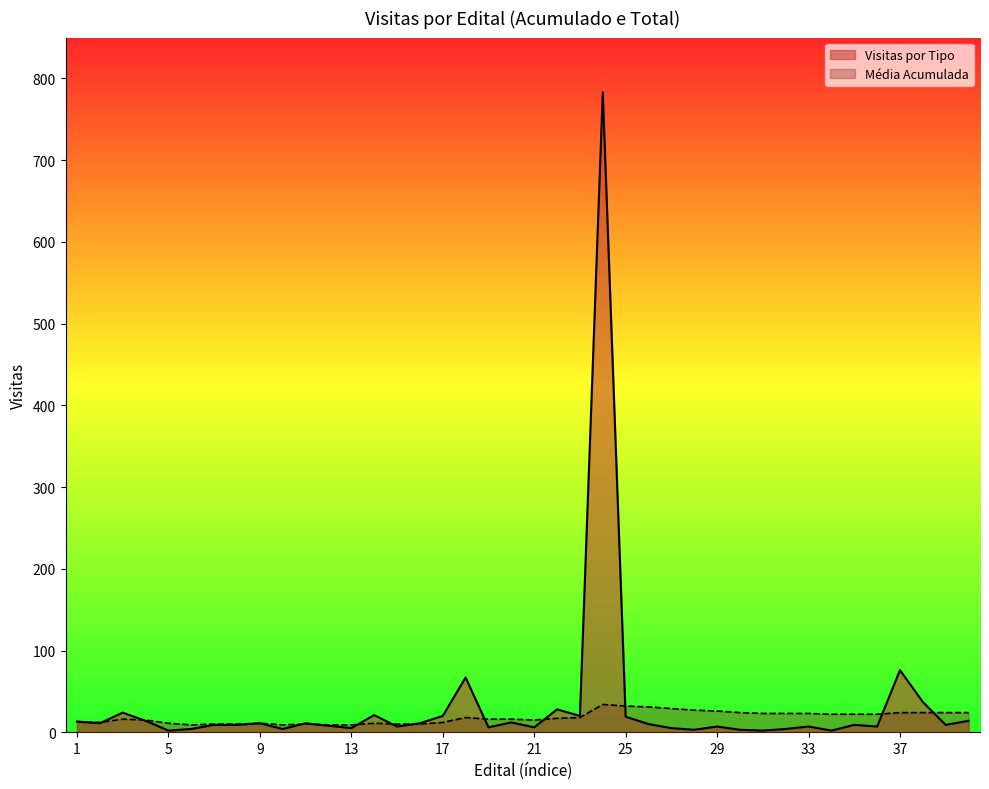

What is the value of the Visitas por Tipo point at the 38th from the left?

37